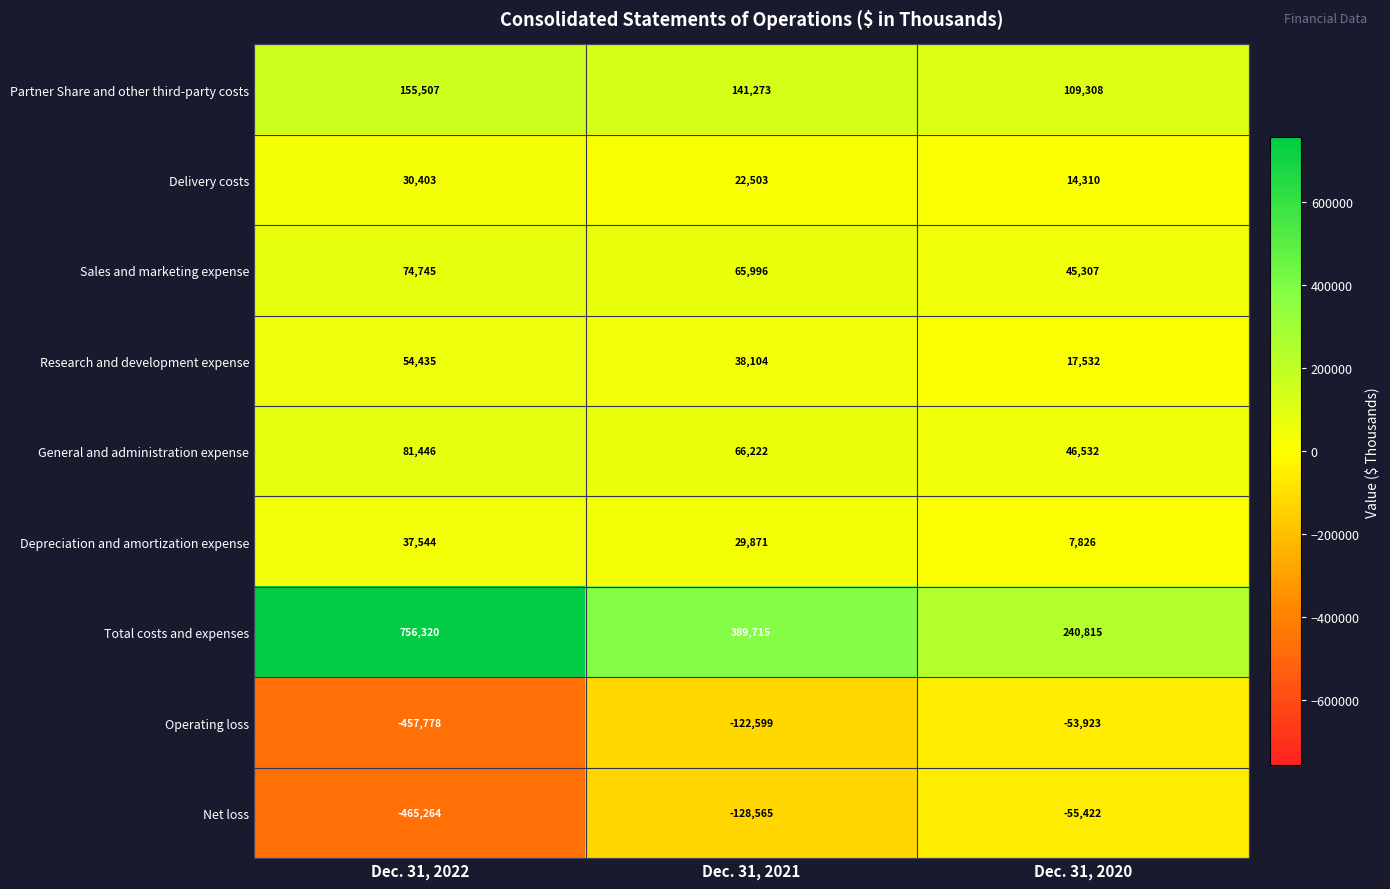

Between Dec. 31, 2022 and Dec. 31, 2021, which series saw the biggest shift?

Total costs and expenses